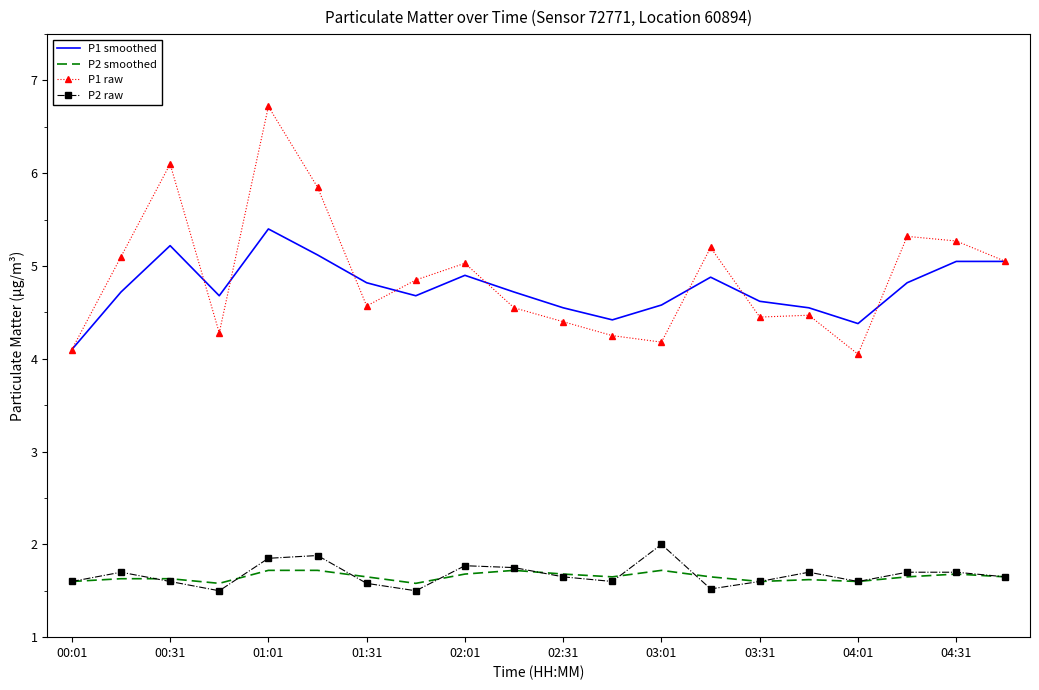

True or false: P2 smoothed and P1 raw intersect in this chart.

False